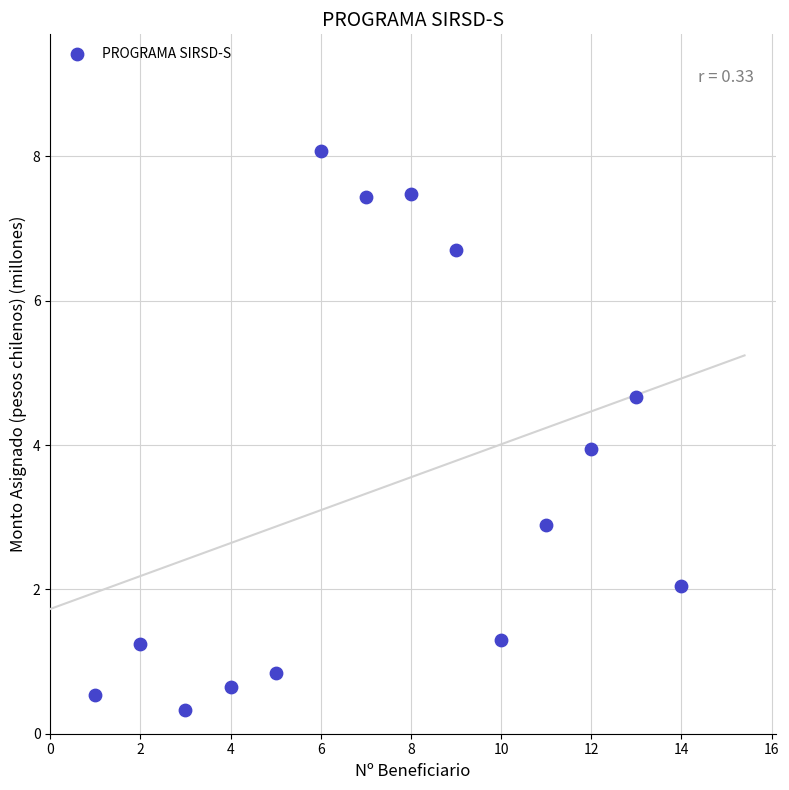

What is the range of Y values (max minus min)?

7.7